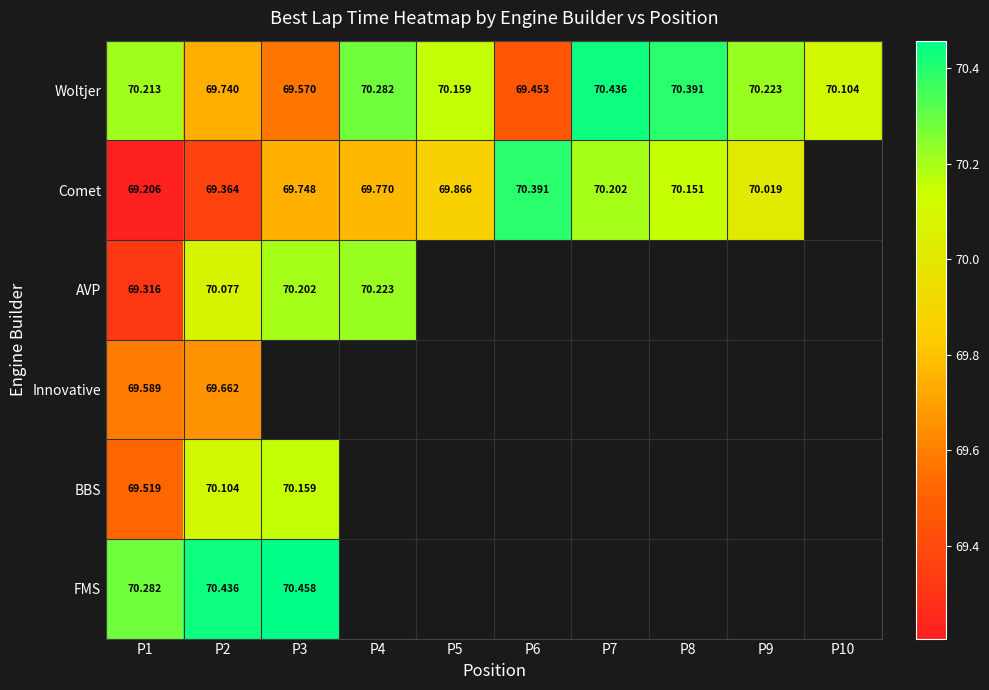

Which series has the largest total across all categories?

Woltjer